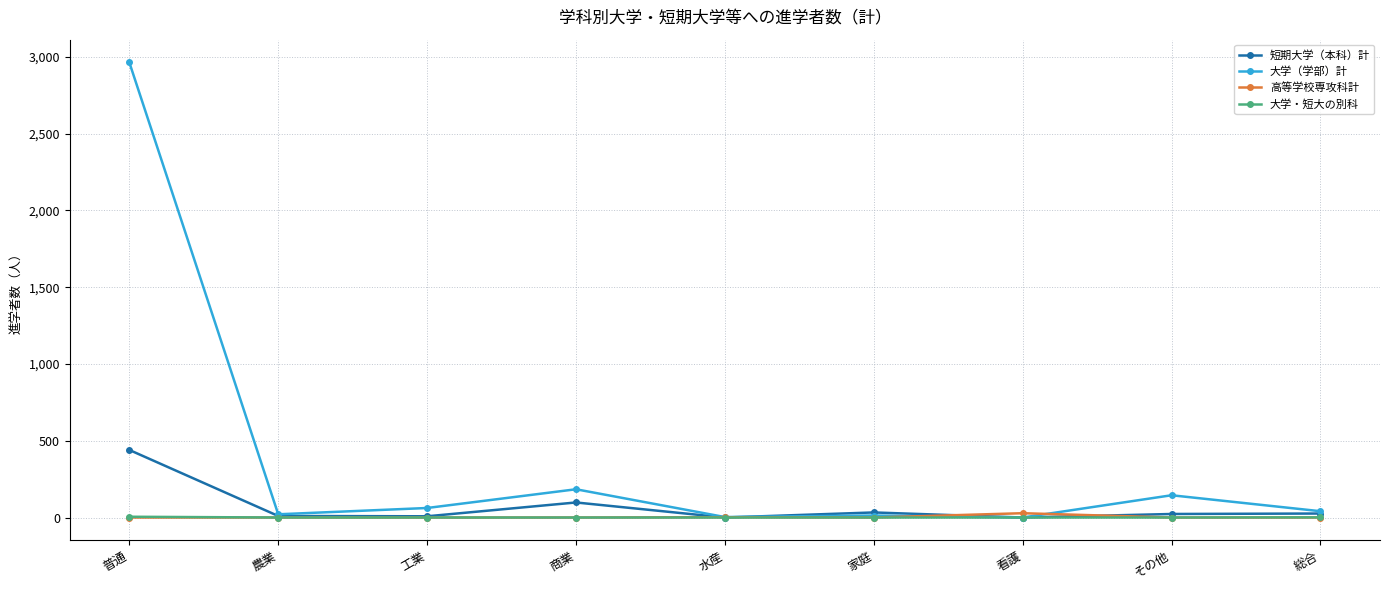

Where is 短期大学（本科）計 nearest to the value 220?

商業